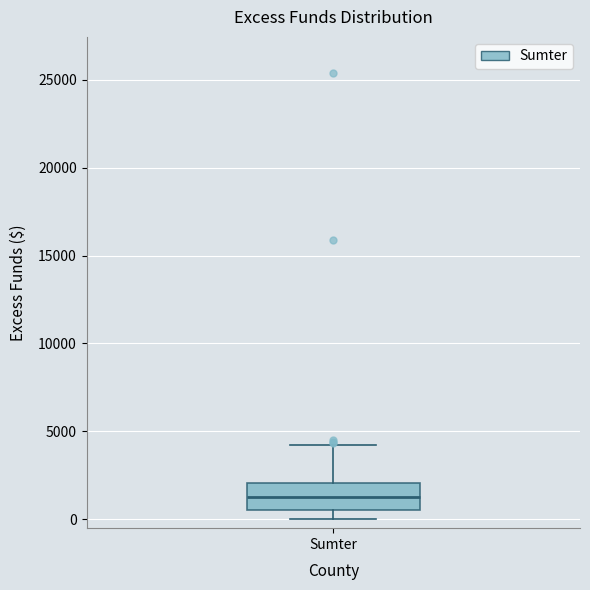

Transcribe this box plot: give where the median line is, the range the box spans, and where the two whiskers end, as read against the y-axis. The values are not printed on the chart, so give them approximately, as read against the axis.

median 1500, box 500 to 2000, whiskers 0 to 4000